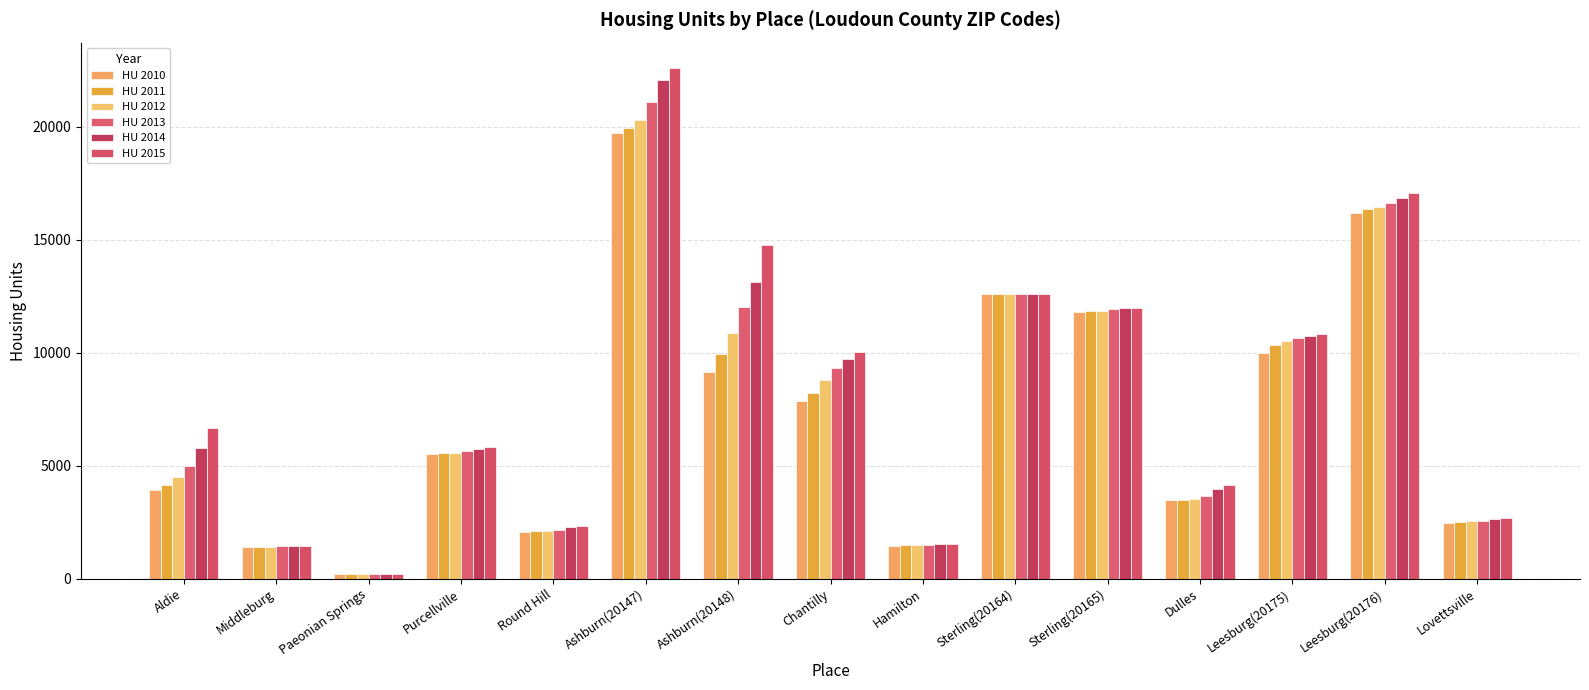

At which category is the sum across all series the highest?

Ashburn(20147)